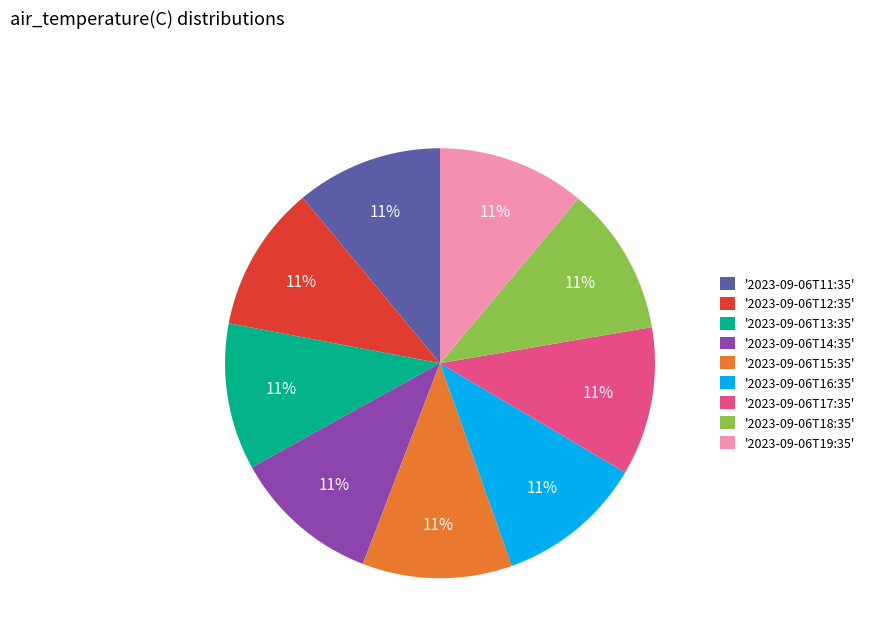

Combined, do '2023-09-06T17:35' and '2023-09-06T19:35' account for over 50%?

No